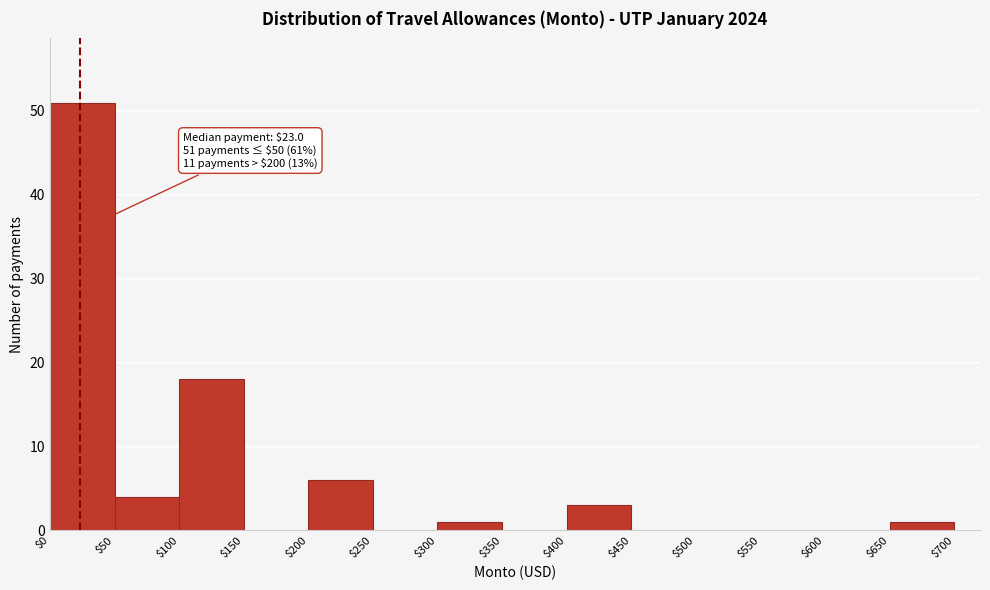

Which range on the x-axis has the tallest bar?

$0 to $50